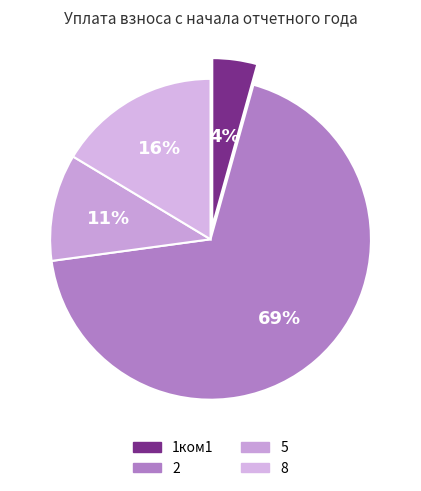

What is the largest slice in the pie chart?

2